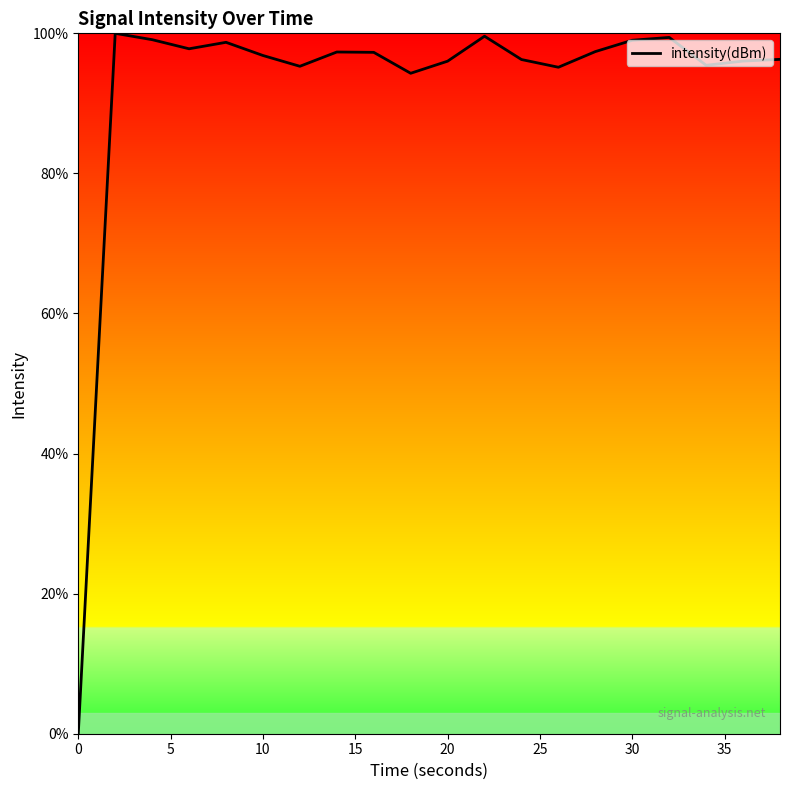

What is the maximum value shown in the chart?

100.0